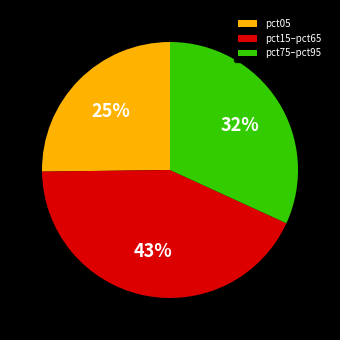

Count the number of slices in the pie.

3